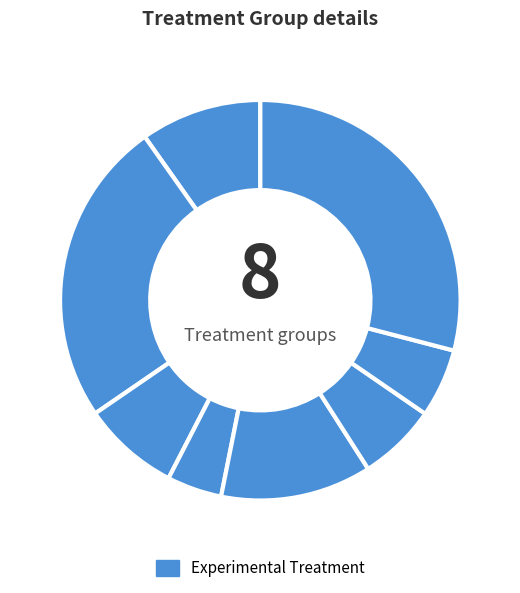

Count the number of slices in the pie.

8